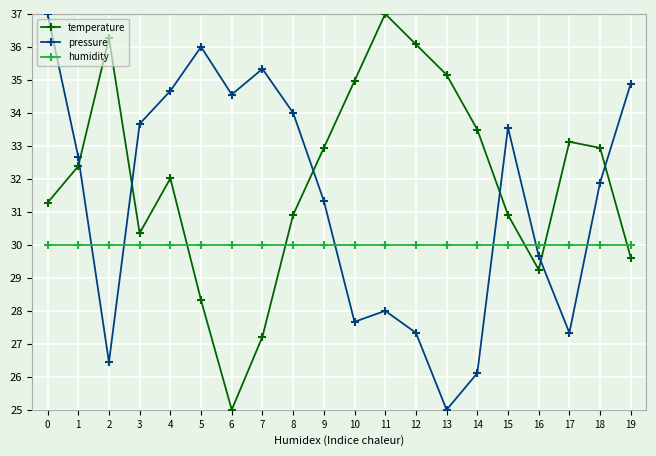

Is it true that temperature equals 32.0 at 4?

True